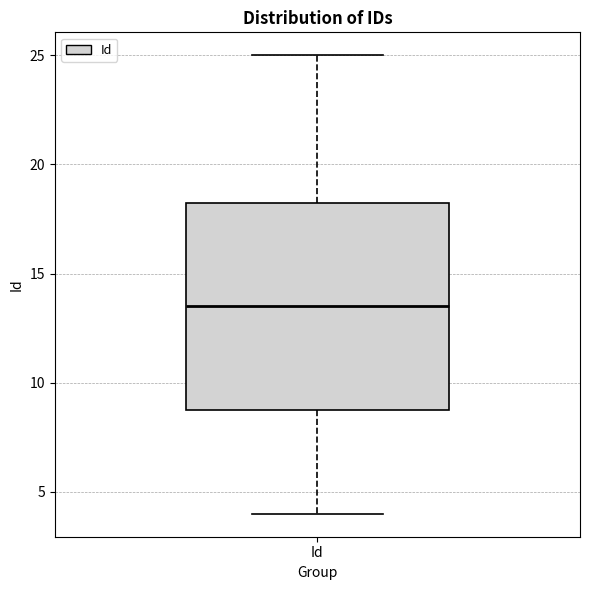

Where is the lower edge of the box for Id on the y-axis? The values are not printed on the chart, so give them approximately, as read against the axis.

9.0